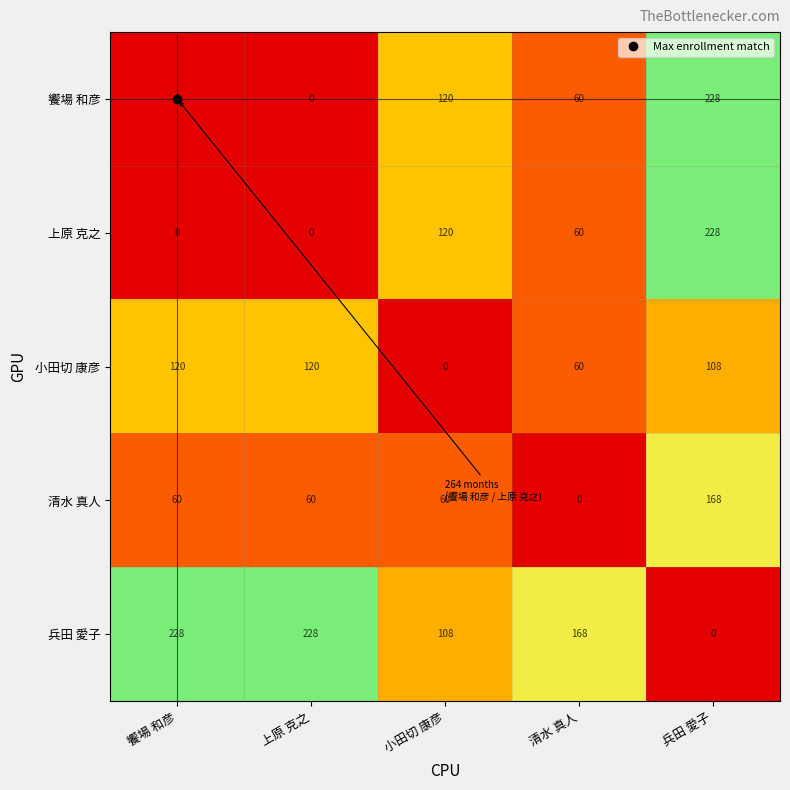

At which label does 兵田 愛子 reach its minimum?

兵田 愛子